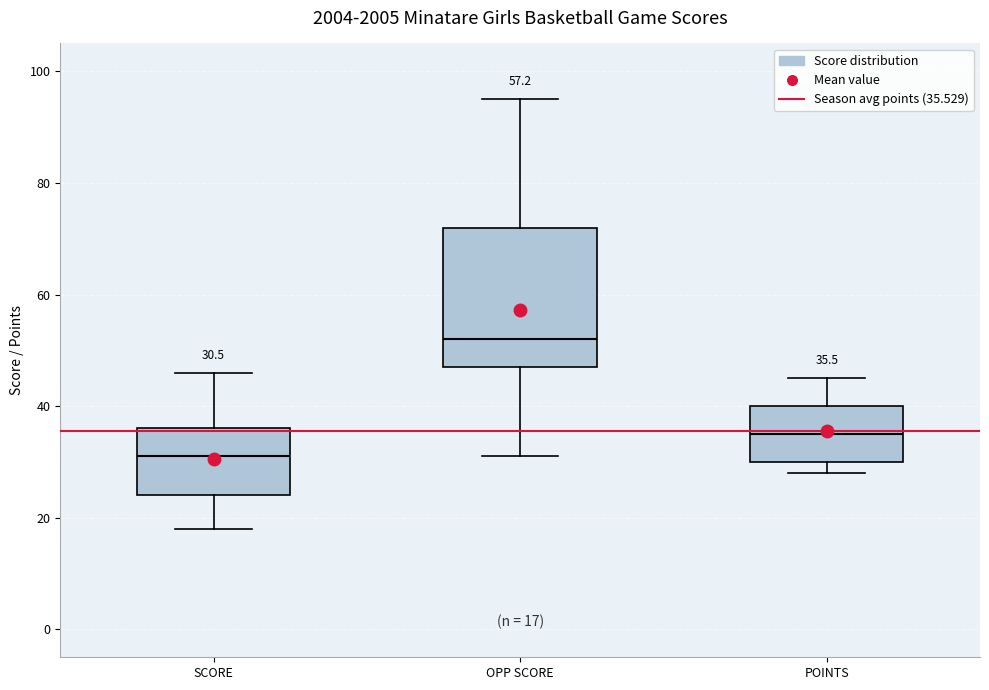

Which box has the highest median line?

OPP SCORE